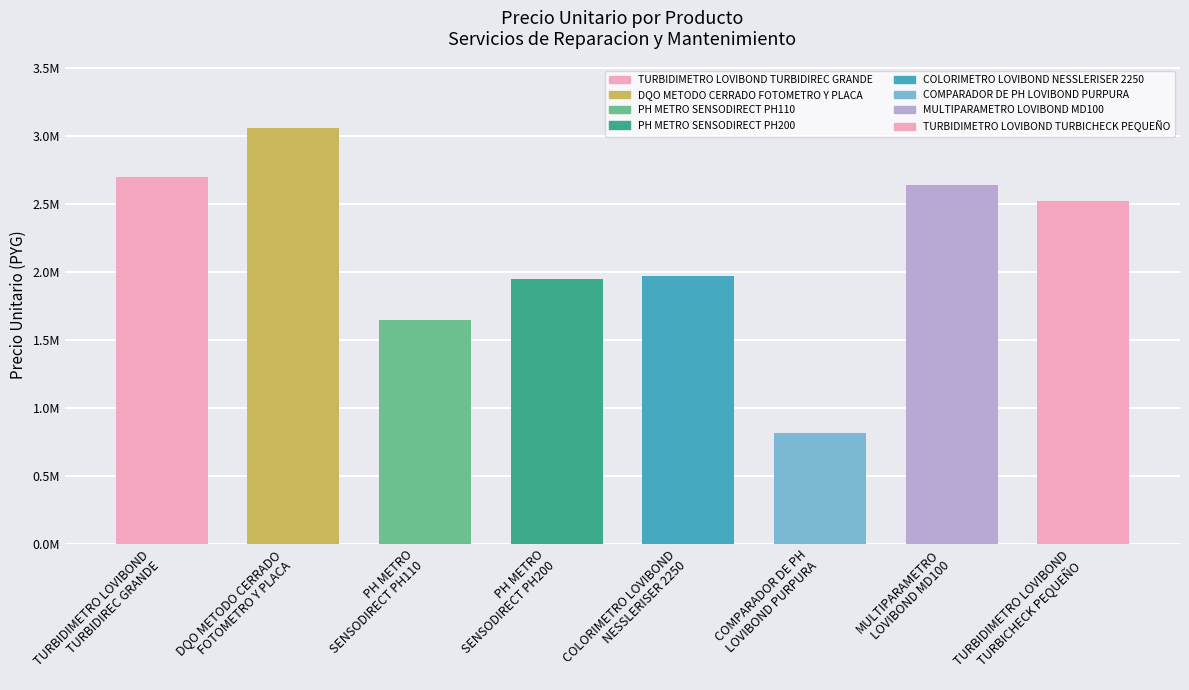

What is the difference between the maximum and minimum values?

2244000